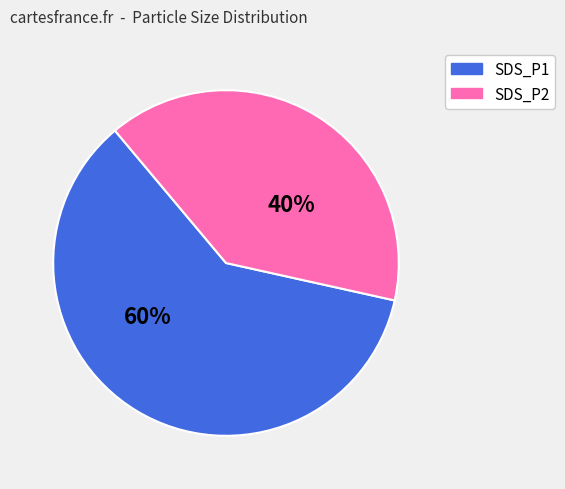

Between SDS_P2 and SDS_P1, which is larger?

SDS_P1